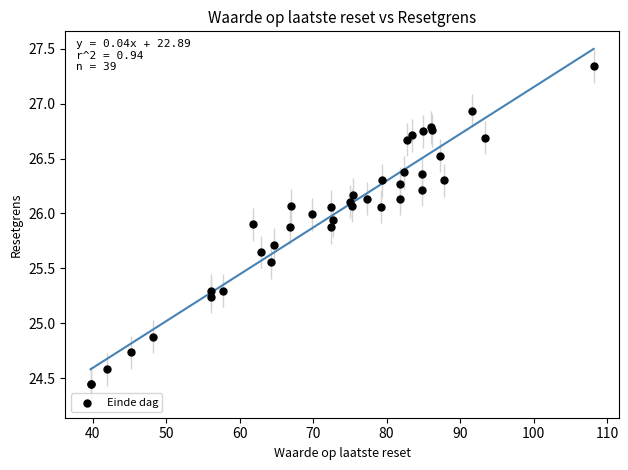

What Y value in the scatter plot is closest to 25?

24.9